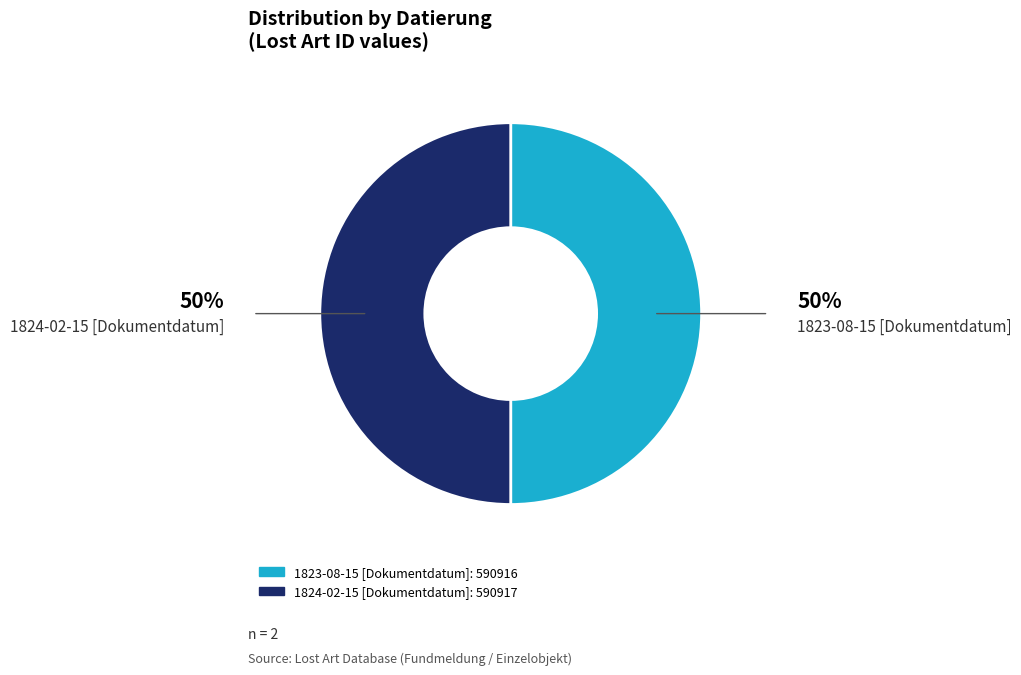

True or false: 1824-02-15 [Dokumentdatum] accounts for 62% of the total.

False